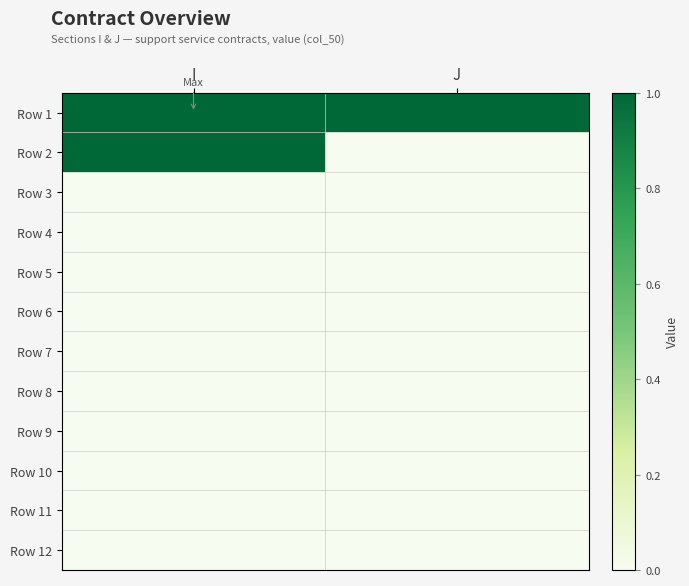

At which category is the sum across all series the highest?

I